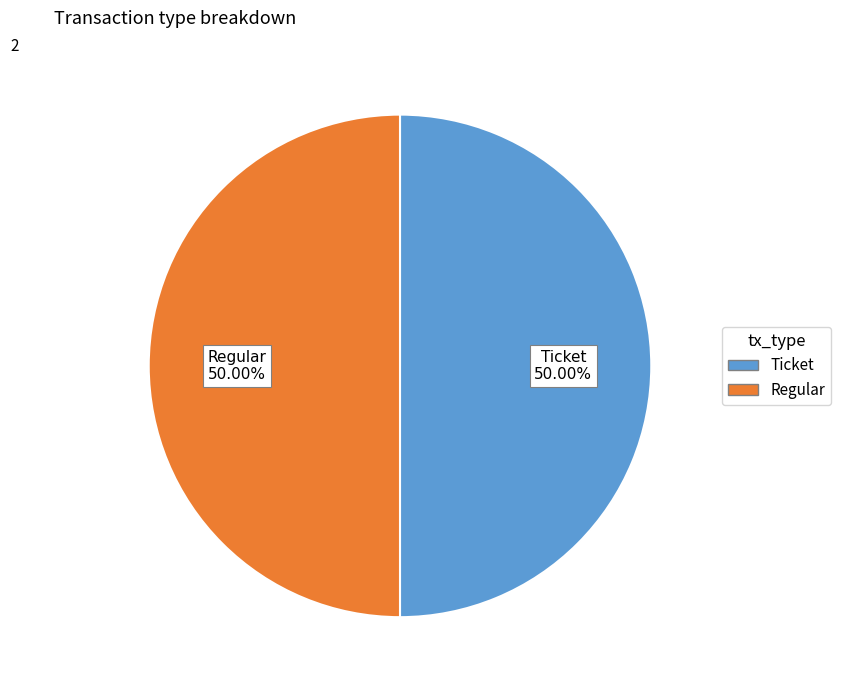

Combined, do Ticket and Regular account for over 50%?

Yes